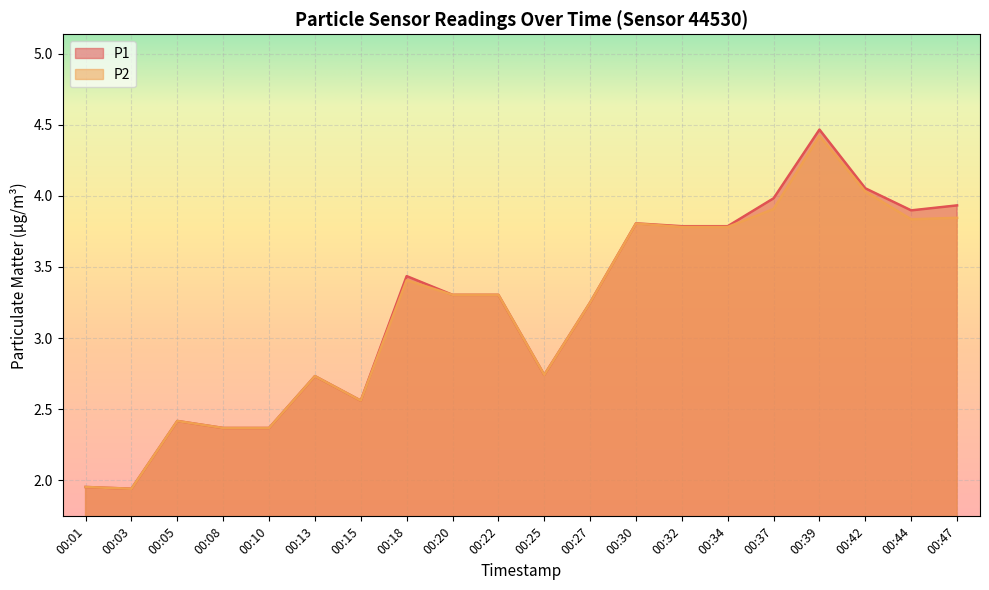

Reading left to right, extract all data points from this chart.

P1: 00:01=2.0	00:03=1.9	00:05=2.4	00:08=2.4	00:10=2.4	00:13=2.7	00:15=2.6	00:18=3.4	00:20=3.3	00:22=3.3	00:25=2.7	00:27=3.2	00:30=3.8	00:32=3.8	00:34=3.8	00:37=4.0	00:39=4.5	00:42=4.1	00:44=3.9	00:47=3.9
P2: 00:01=2.0	00:03=1.9	00:05=2.4	00:08=2.4	00:10=2.4	00:13=2.7	00:15=2.6	00:18=3.4	00:20=3.3	00:22=3.3	00:25=2.7	00:27=3.2	00:30=3.8	00:32=3.8	00:34=3.8	00:37=3.9	00:39=4.4	00:42=4.0	00:44=3.8	00:47=3.8